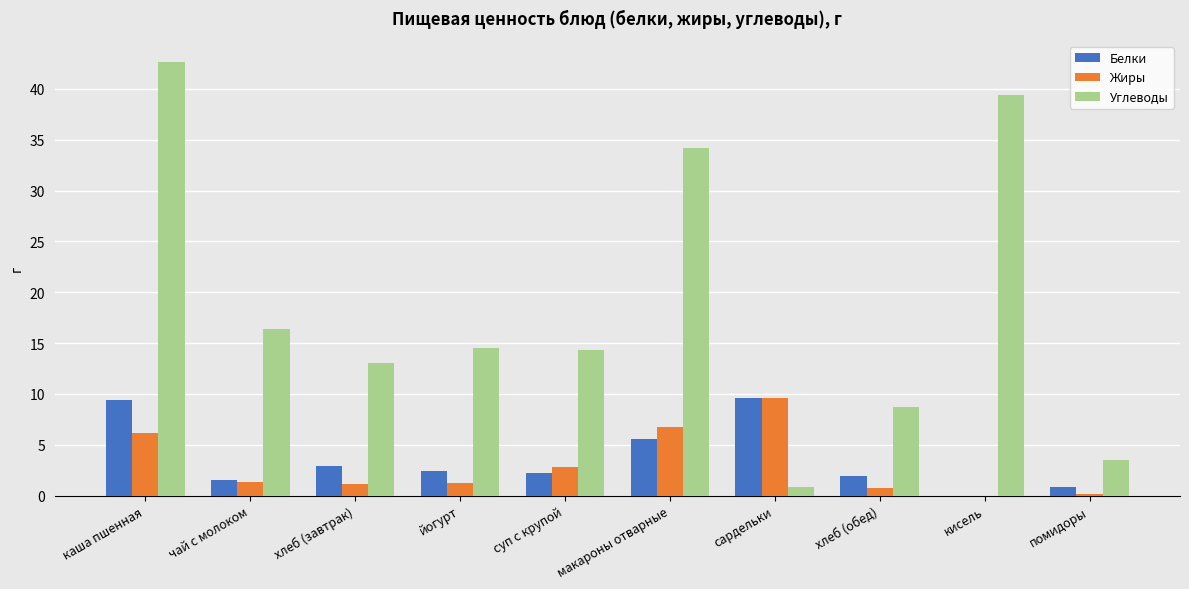

At which label is Углеводы closest to 21?

чай с молоком